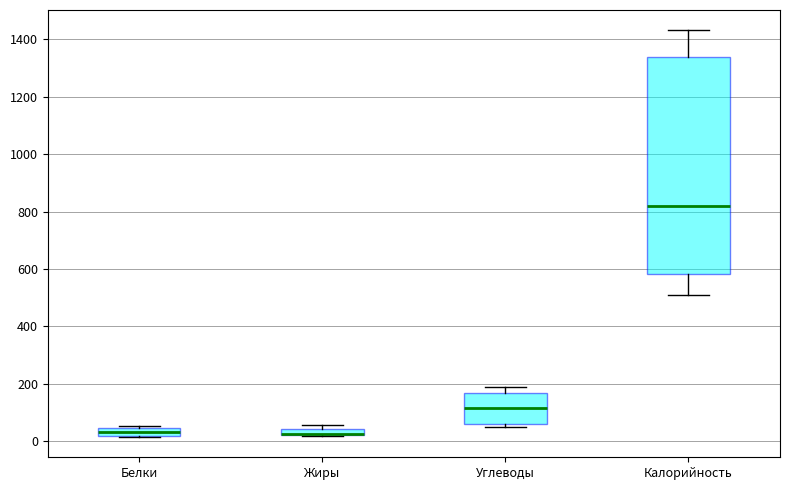

Comparing the boxes themselves (not the whiskers), which one is the tallest?

Калорийность